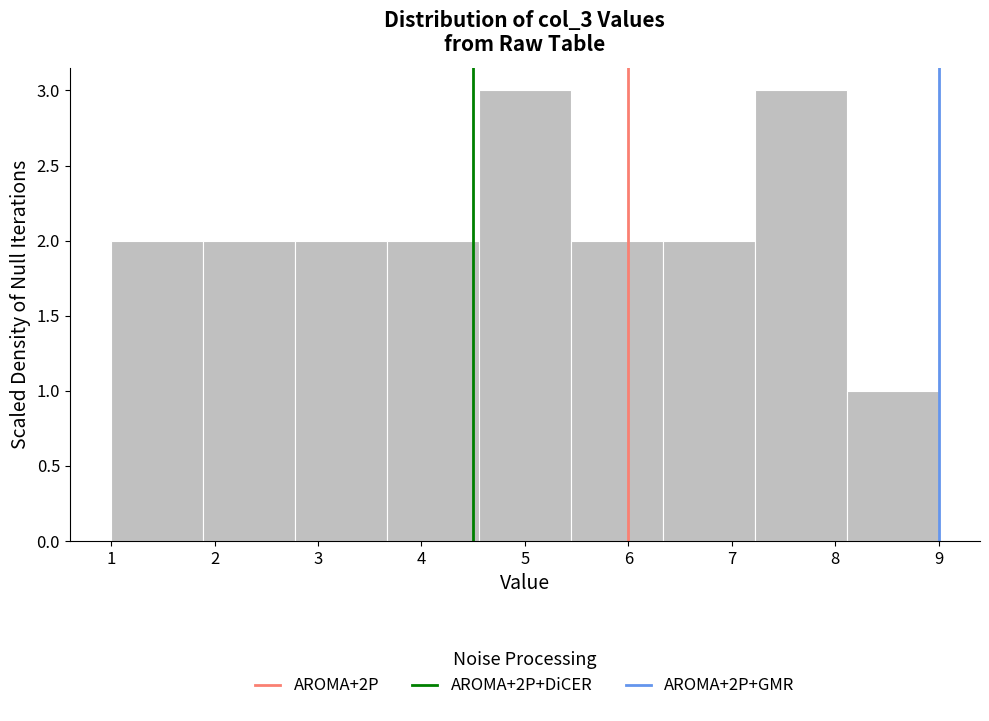

Reading left to right, list every bar in this chart as the range it spans on the x-axis followed by its height. Neither the bar edges nor the heights are printed on the chart, so give them approximately, as read against the axes.

1.0 to 1.9: 2
1.9 to 2.8: 2
2.8 to 3.7: 2
3.7 to 4.6: 2
4.6 to 5.4: 3
5.4 to 6.3: 2
6.3 to 7.2: 2
7.2 to 8.1: 3
8.1 to 9.0: 1